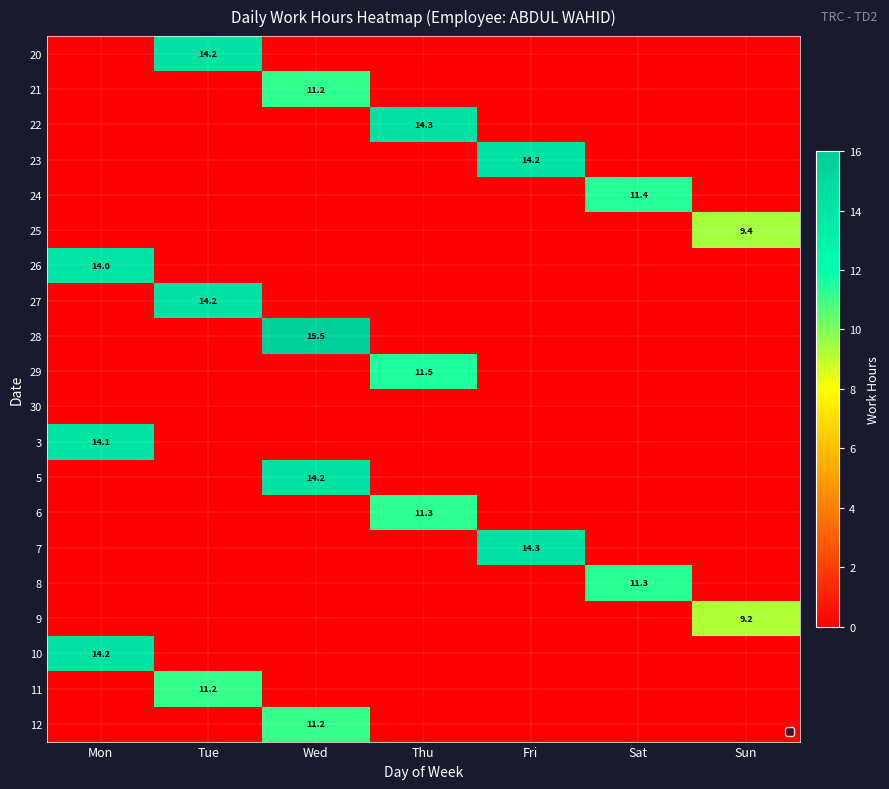

Count the number of categories in the chart.

7